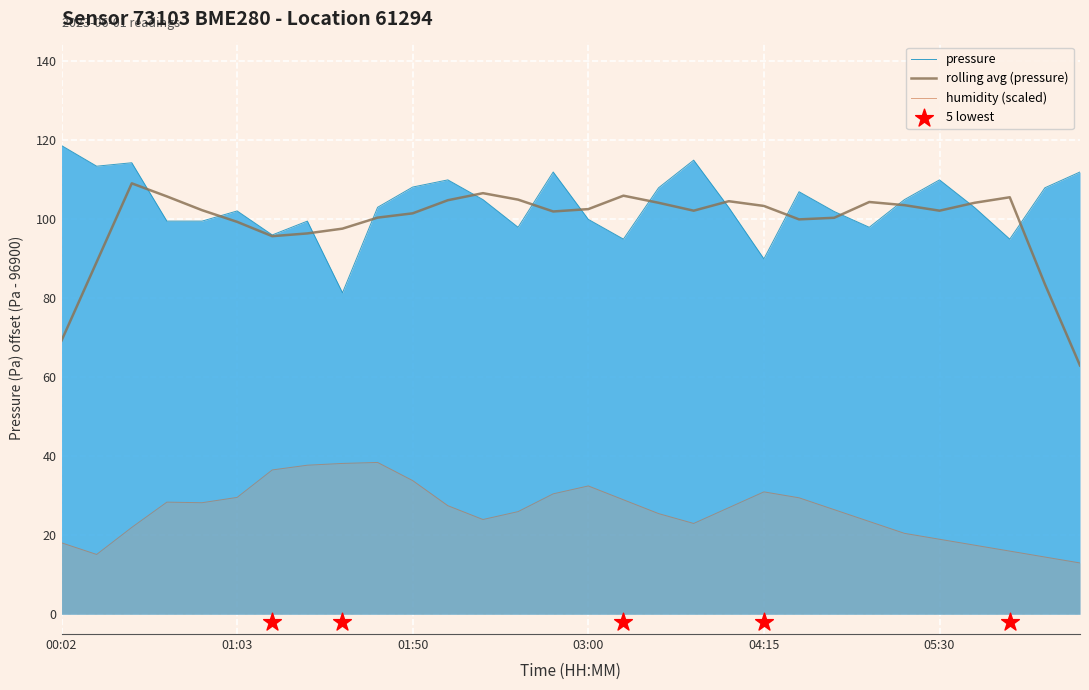

What is the minimum value for rolling avg (pressure)?

63.0